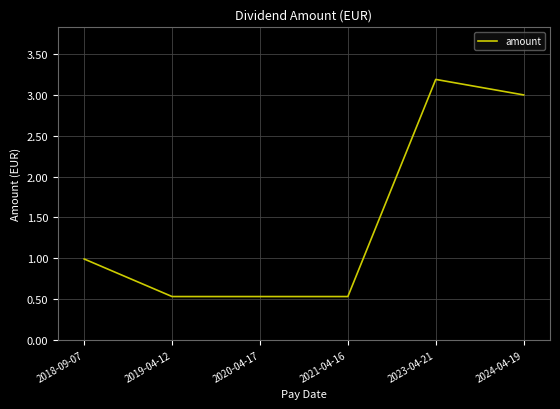

What position from the right is 2024-04-19?

1